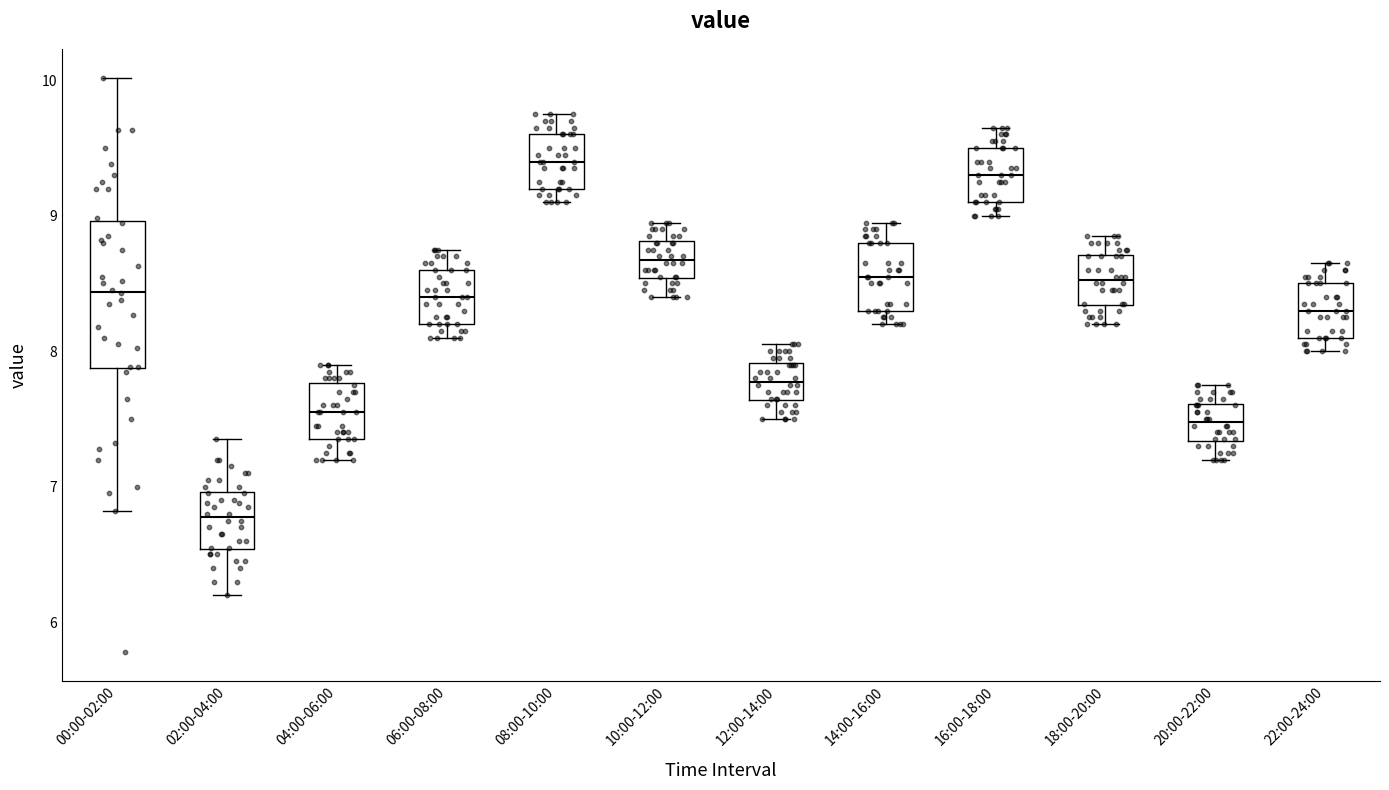

Which box has the lowest median line?

02:00-04:00